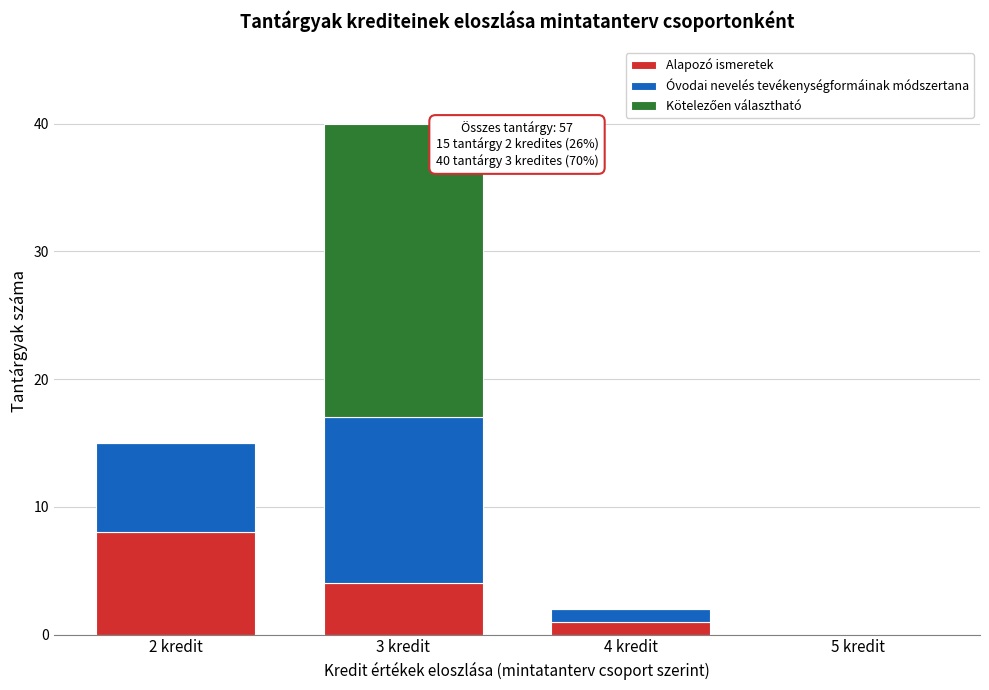

Reading right to left, list the values for the Alapozó ismeretek series.

5 kredit=0	4 kredit=1	3 kredit=4	2 kredit=8